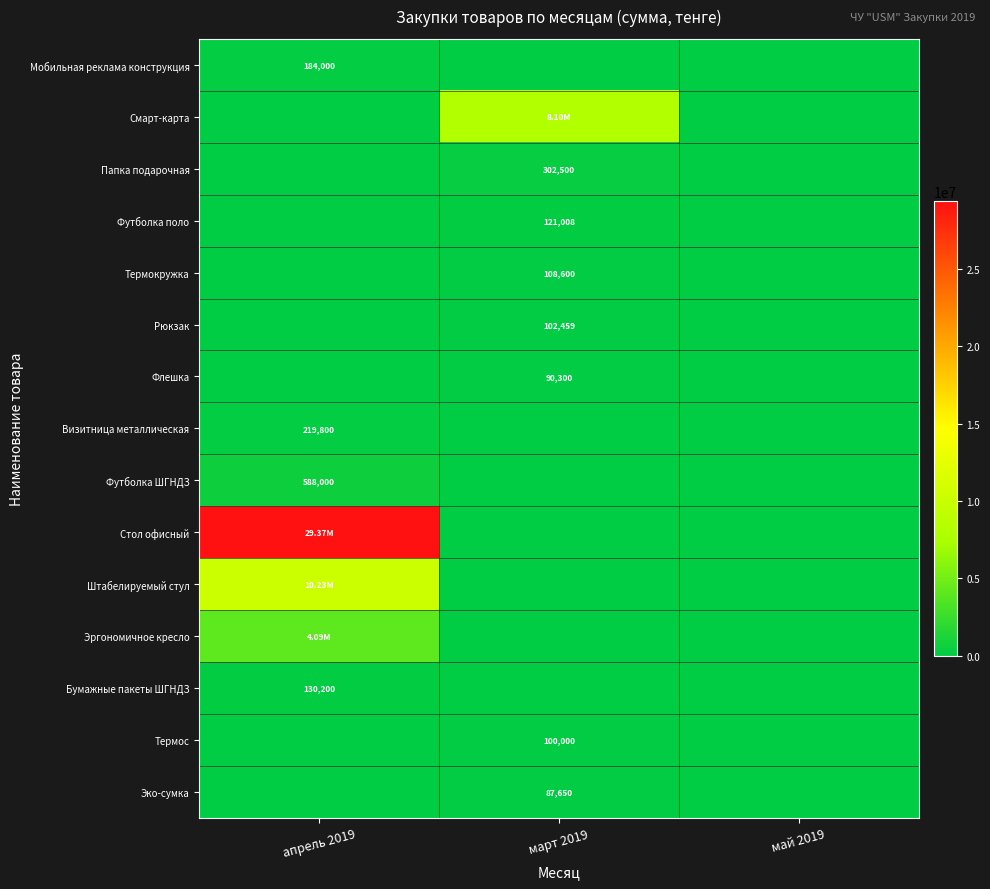

At which label does Папка подарочная reach its peak?

март 2019